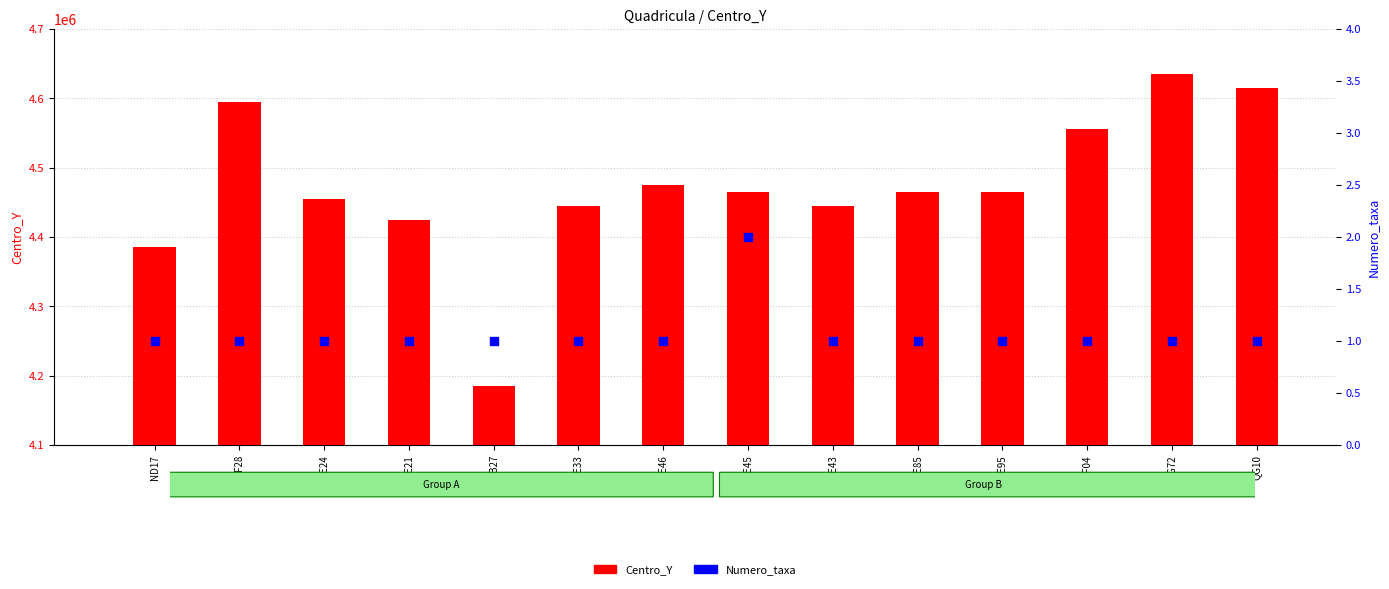

What is the total value across all series at PF04?

4555001